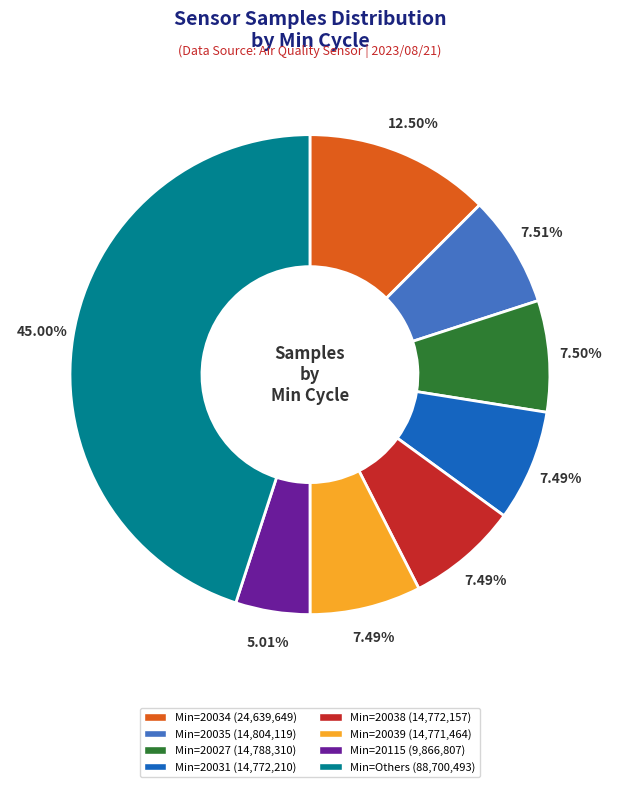

Is the sum of Min=20035 (14,804,119) and Min=20031 (14,772,210) greater than half?

No